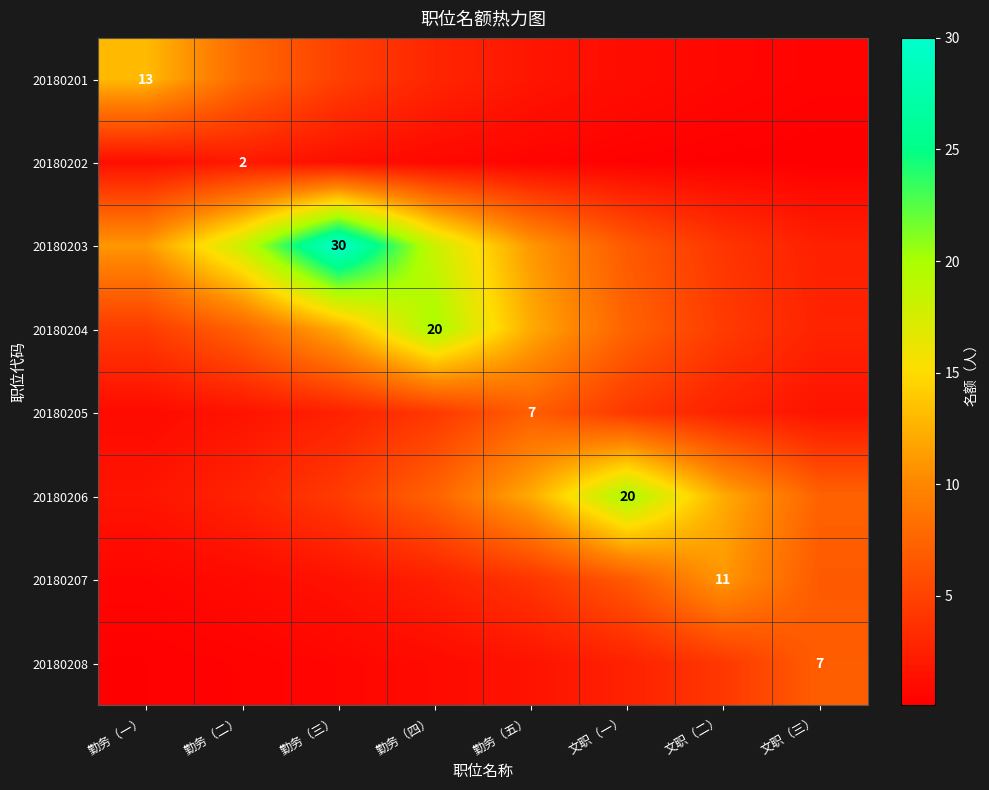

The value of 20180204 at 勤务（四） is 20.0. True or false?

True